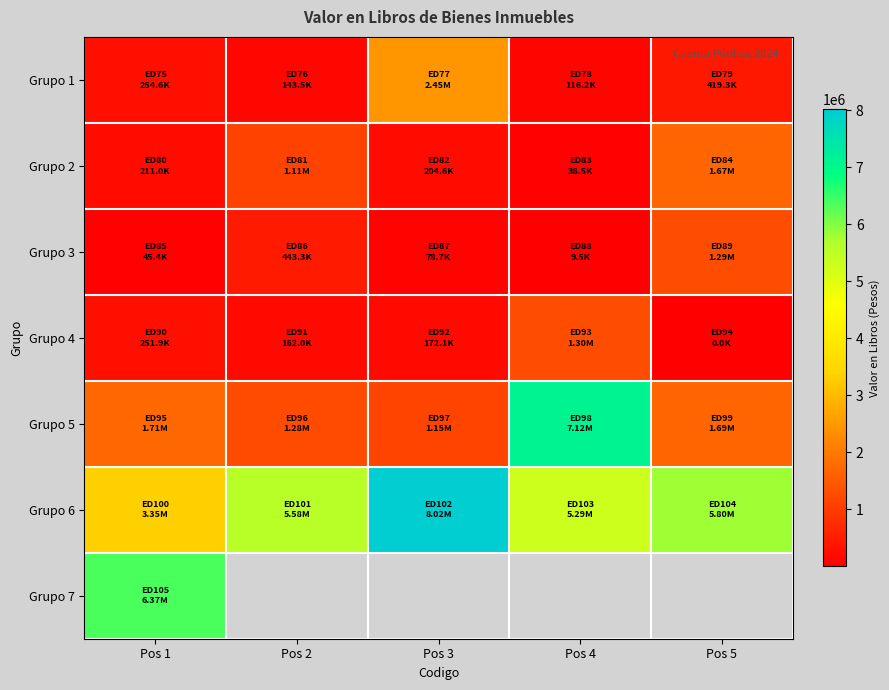

How many data points in Grupo 3 are less than 78679?

2